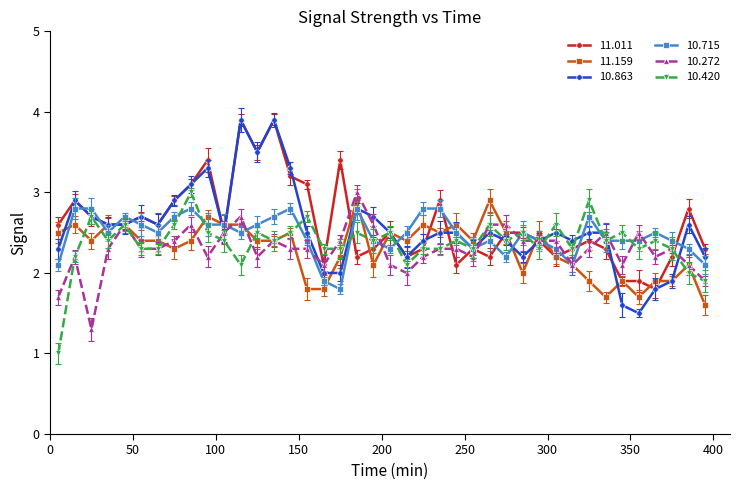

Which series has the largest range (max minus min)?

 10.863